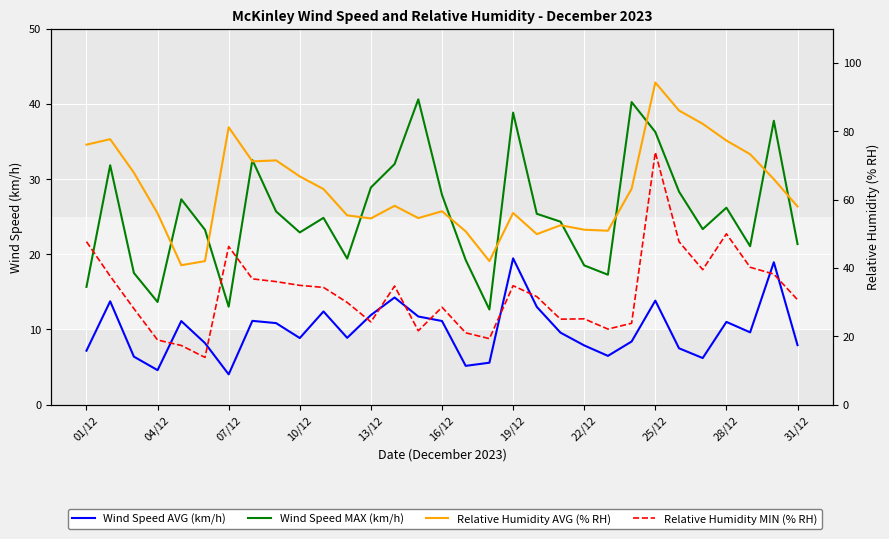

Between 26 and 10/12, which is larger?

26